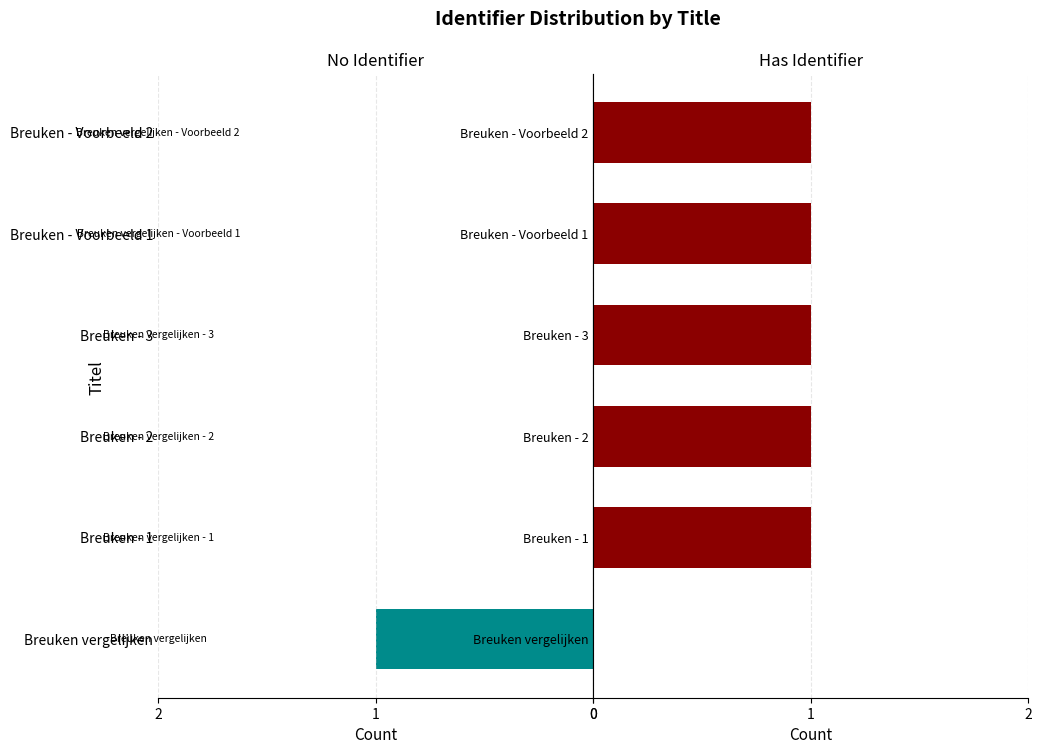

Is the value of No Identifier at Breuken - 2 greater than the value of Has Identifier at Breuken - Voorbeeld 1?

No